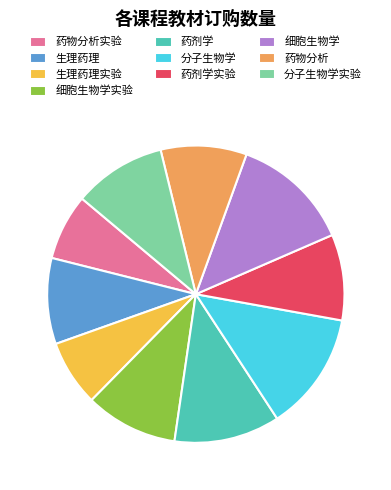

Combined, do 生理药理 and 分子生物学 account for over 50%?

No